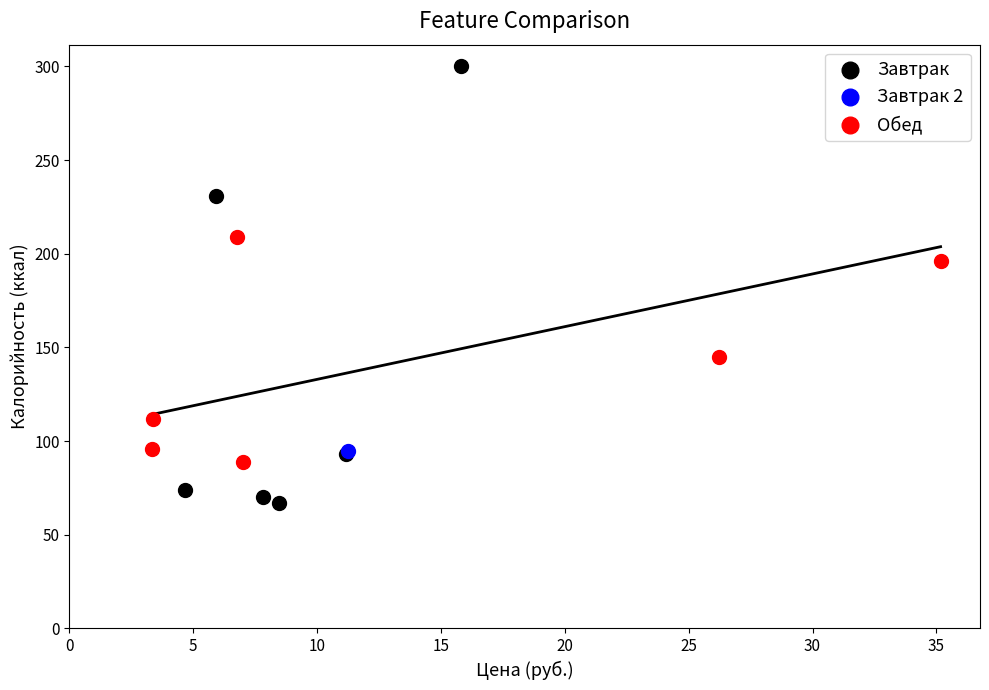

Which series reaches the minimum Y coordinate?

Завтрак